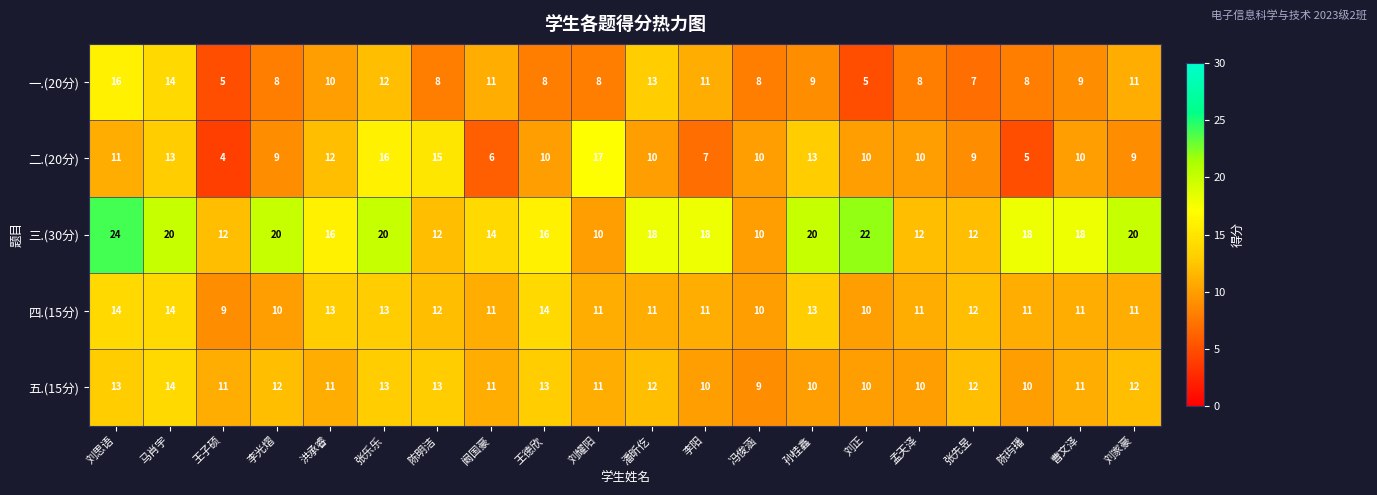

How many series are shown in this chart?

5